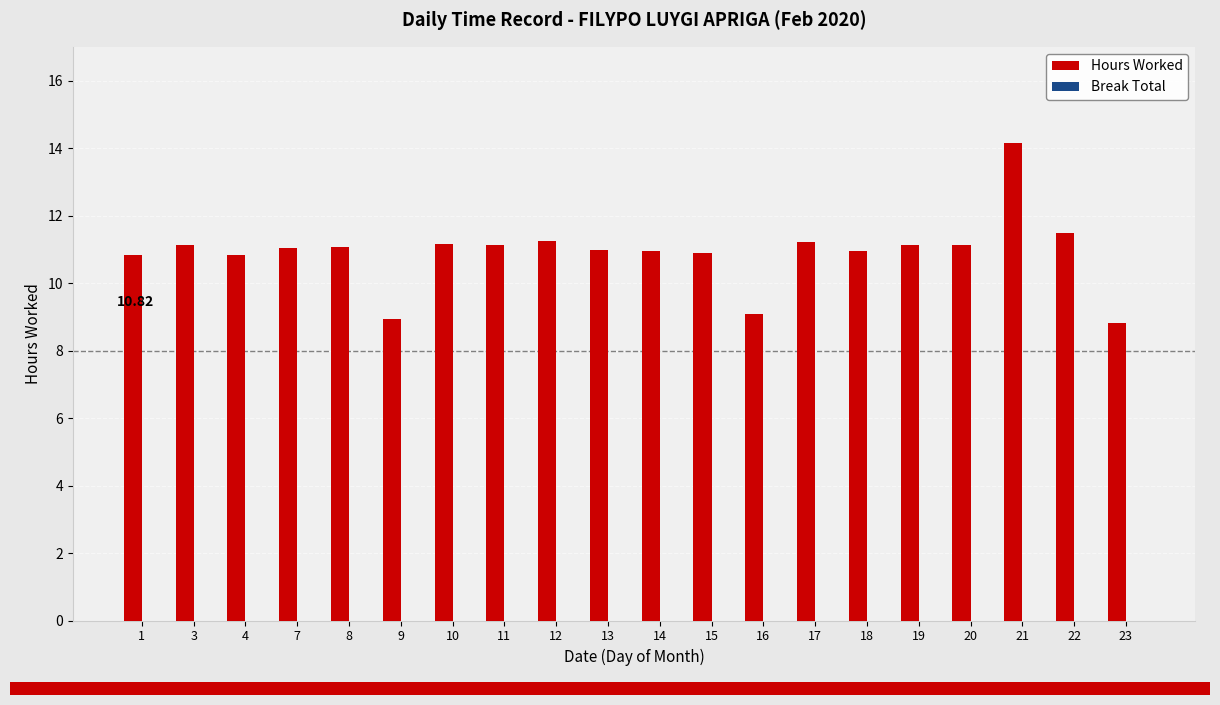

What is the sum of the values at 12 and 21?

25.4